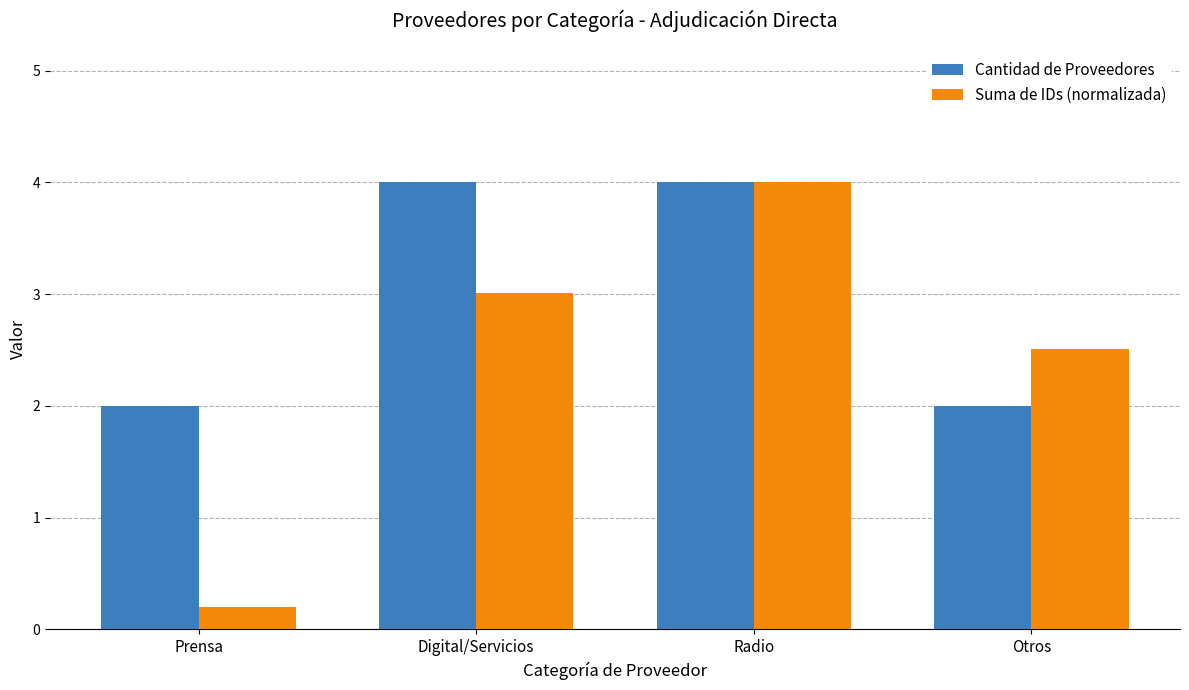

Are the bars grouped side by side (vs. stacked)?

Yes